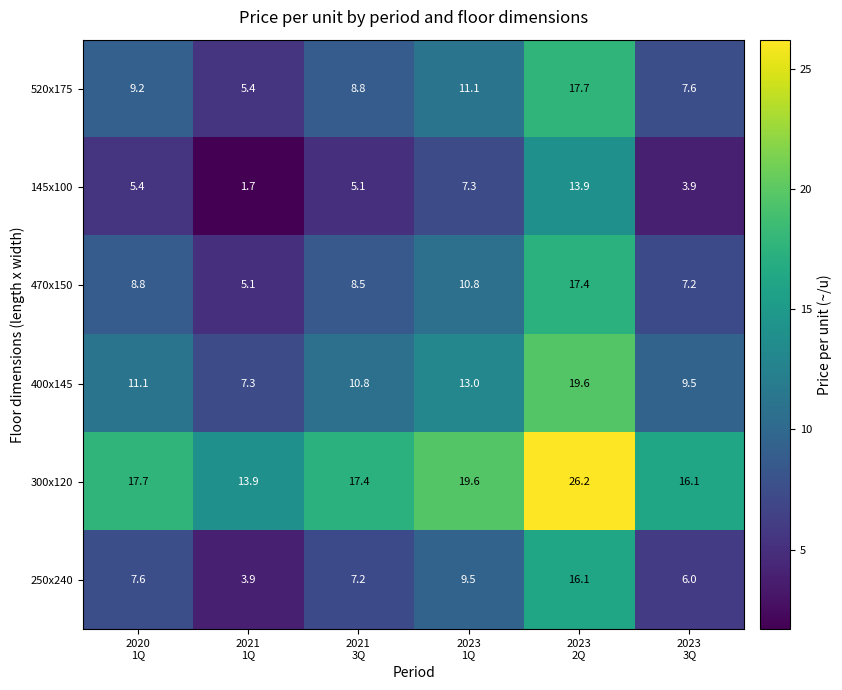

What is the highest value of the 145x100 series?

13.9